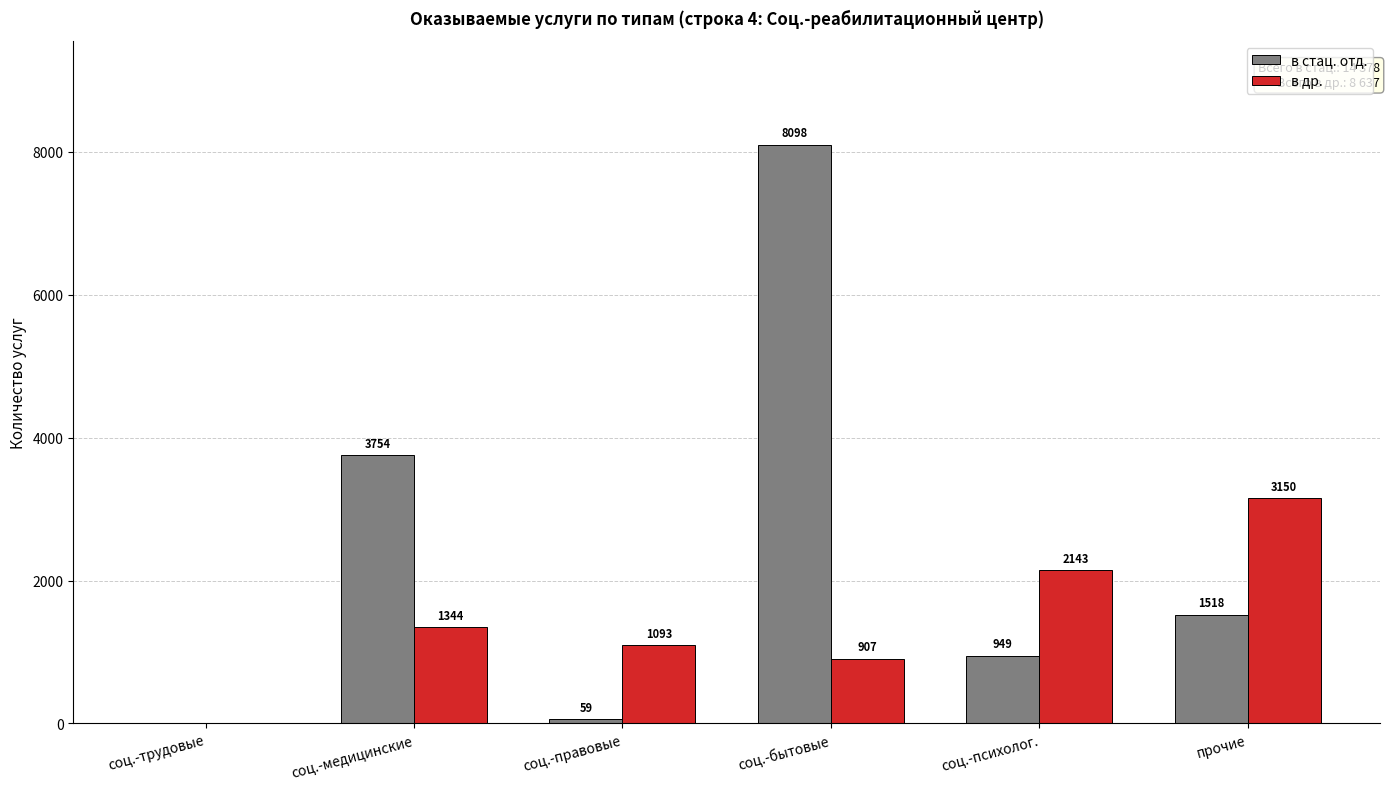

Is it true that в стац. отд. equals 637 at соц.-психолог.?

False